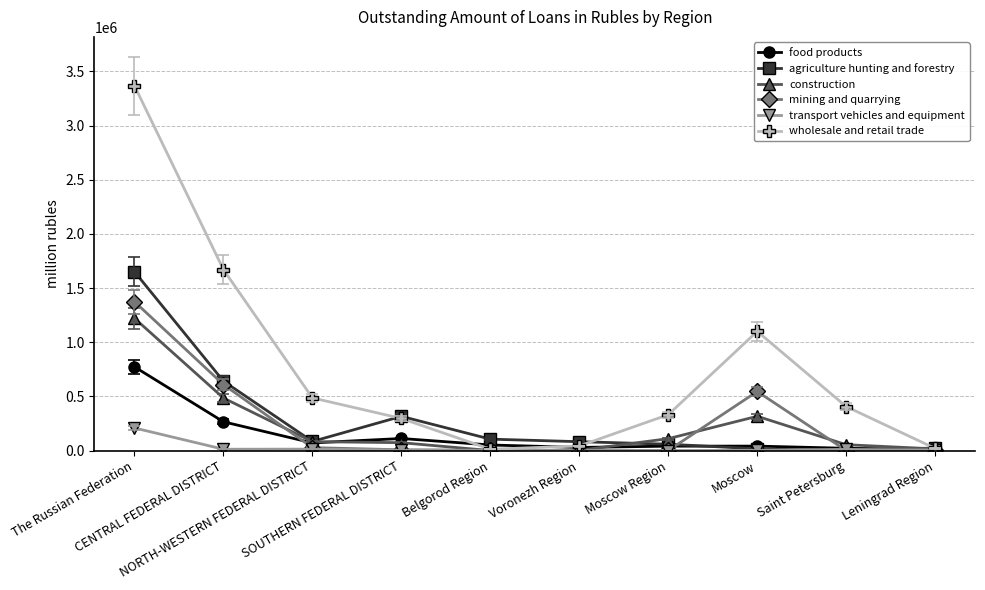

What position from the left is CENTRAL FEDERAL DISTRICT?

2